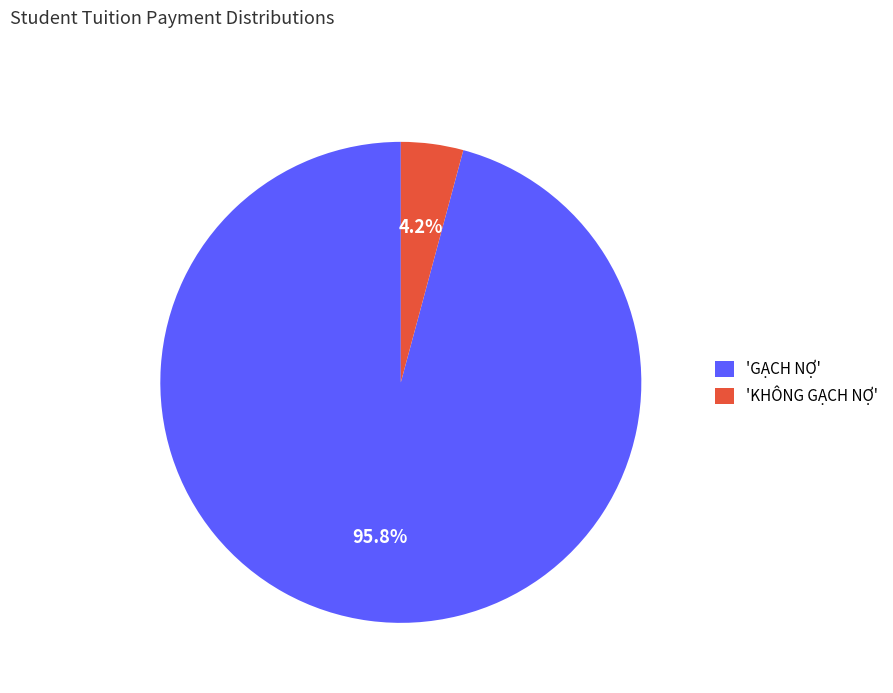

Which slice represents more than half of the pie?

'GẠCH NỢ'